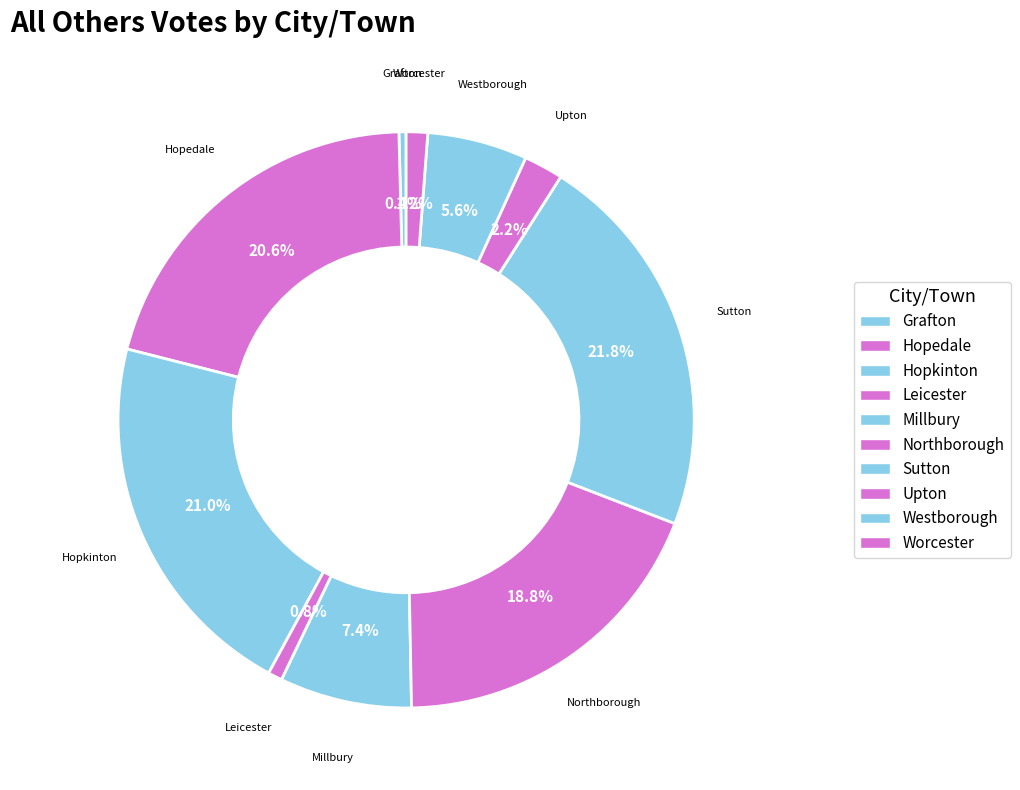

Does Worcester represent more than half of the total?

No